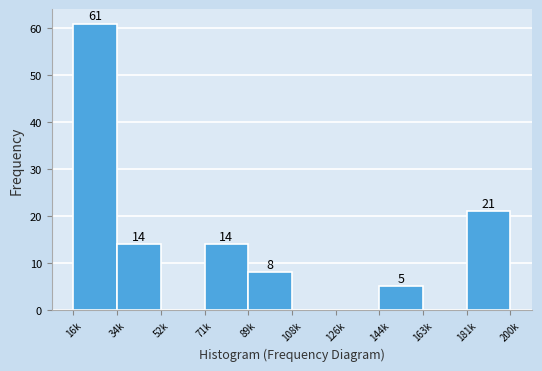

Reading left to right, extract all data points from this chart.

16k=61	34k=14	52k=0	71k=14	89k=8	108k=0	126k=0	144k=5	163k=0	181k=21